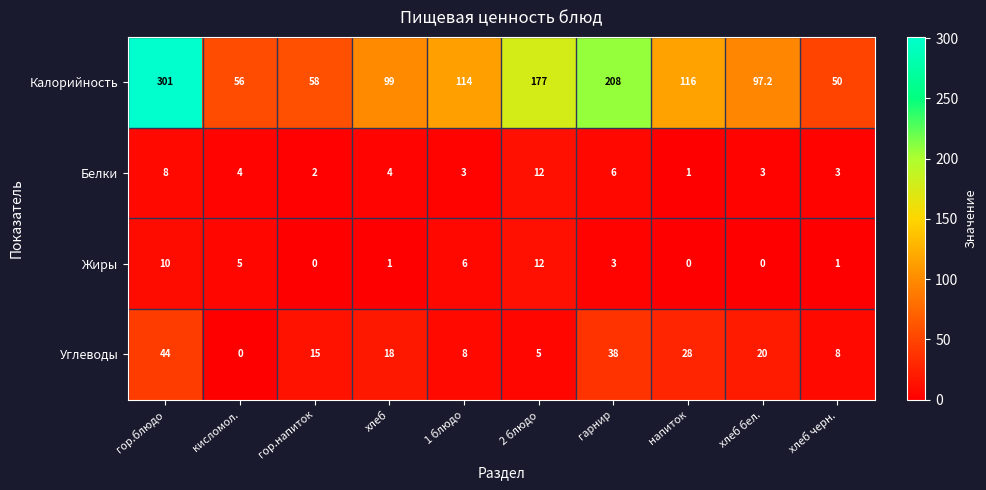

Which series has the largest range (max minus min)?

Калорийность